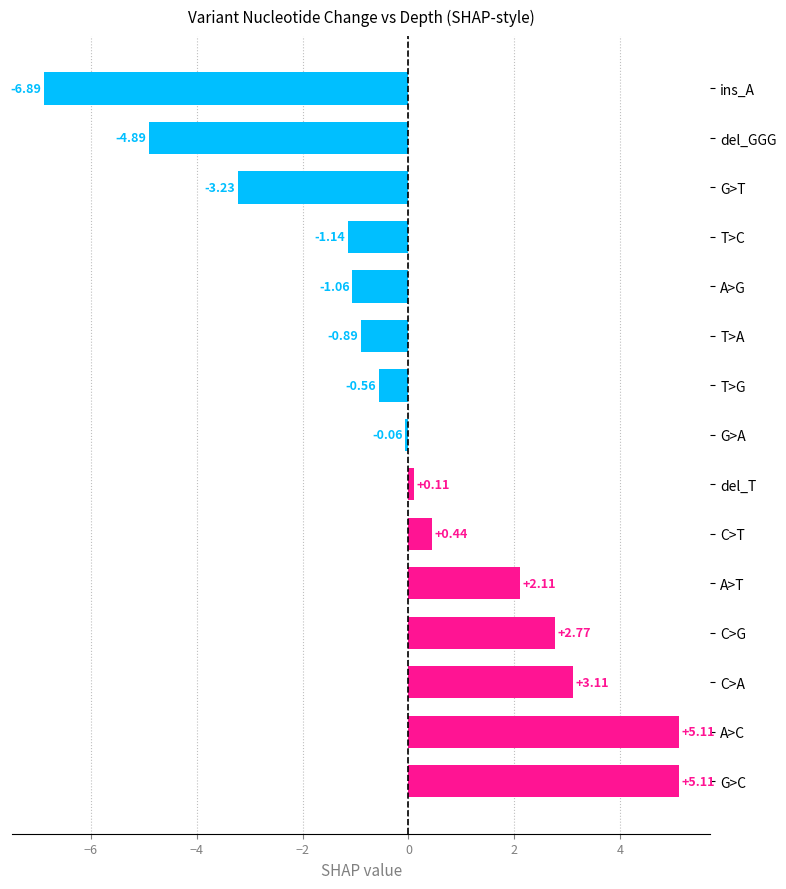

What is the difference between the maximum and second lowest values?

10.0